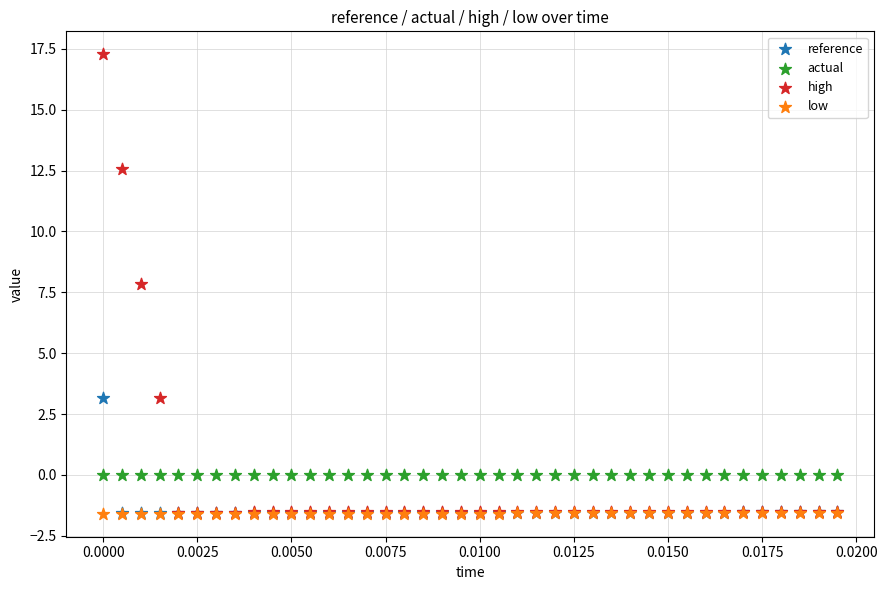

What are all the series names shown in the legend?

reference, actual, high, low